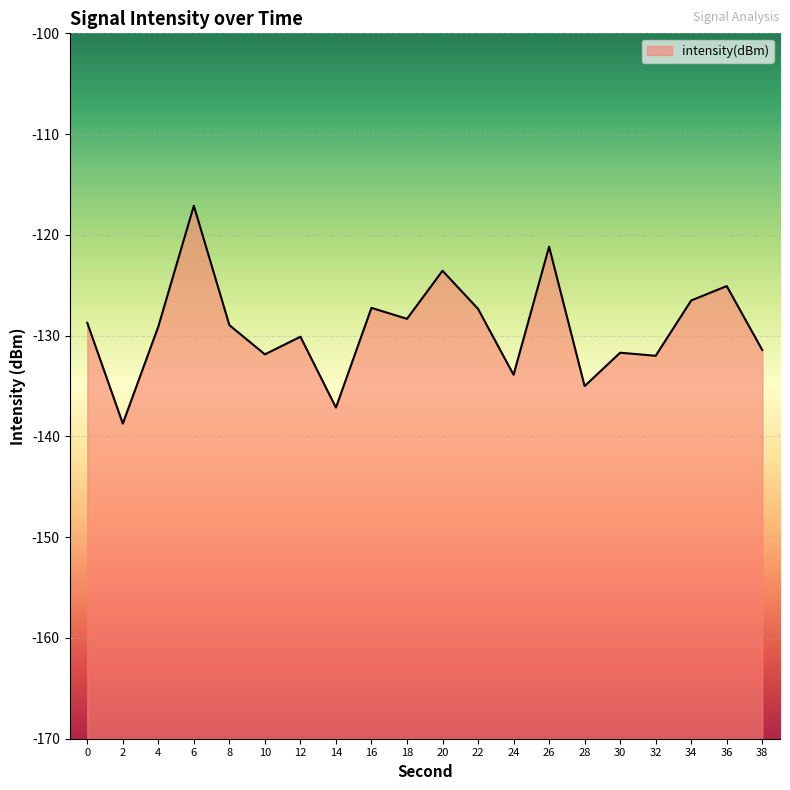

At which category does the data reach its first local peak?

6